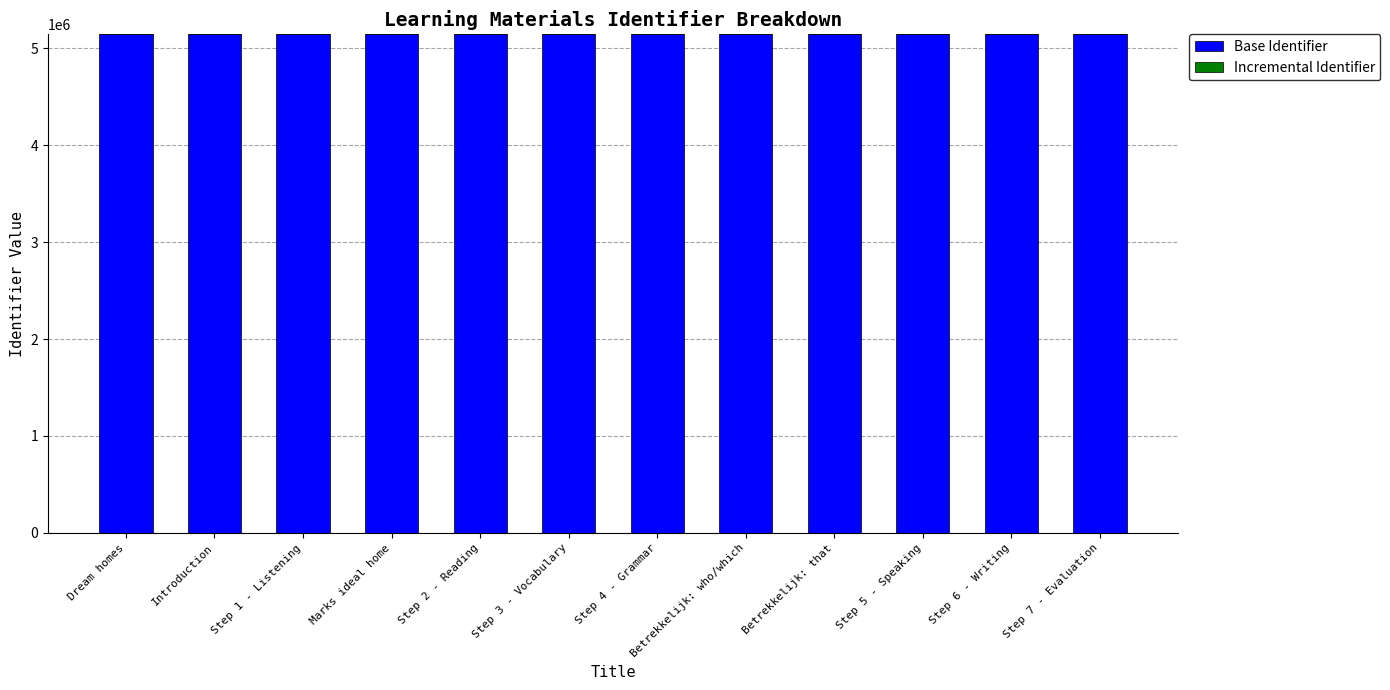

The value of Base Identifier at Marks ideal home is 7322231. True or false?

False